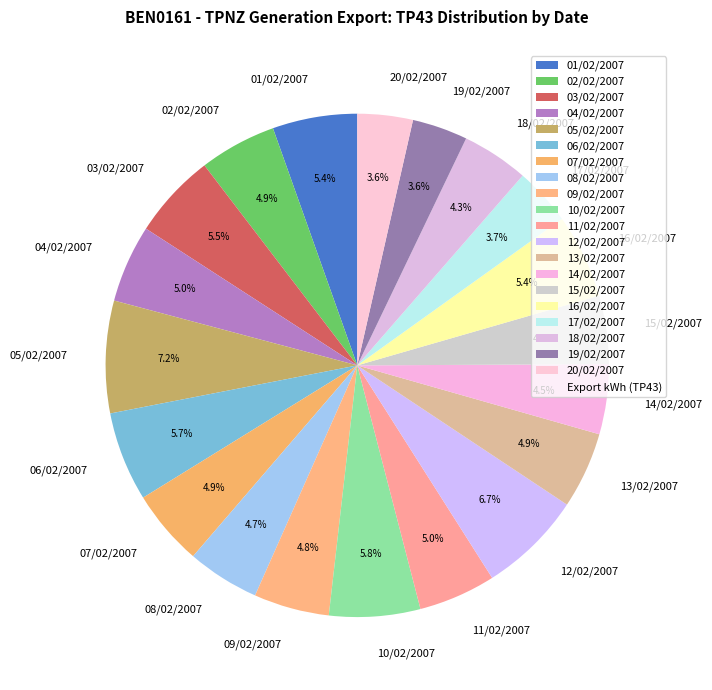

Is the sum of 20/02/2007 and 06/02/2007 greater than half?

No